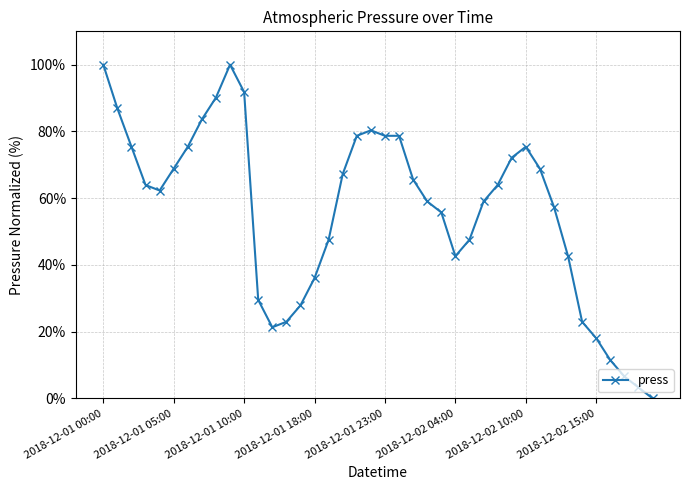

What is the difference between the maximum and minimum values?

100.0